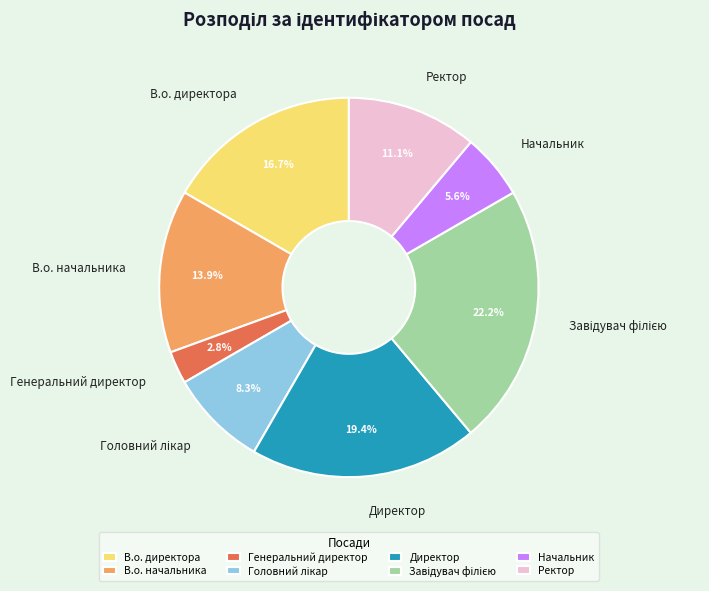

How much of the chart is everything except Ректор?

88.9%